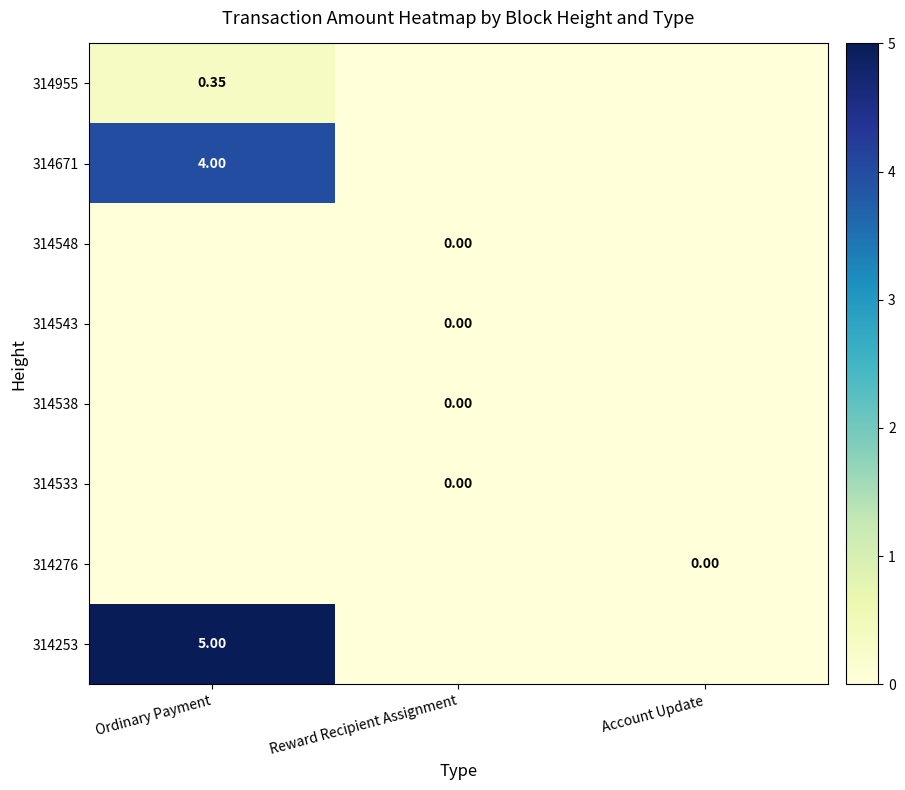

Which has a higher value, Ordinary Payment or Reward Recipient Assignment?

Ordinary Payment